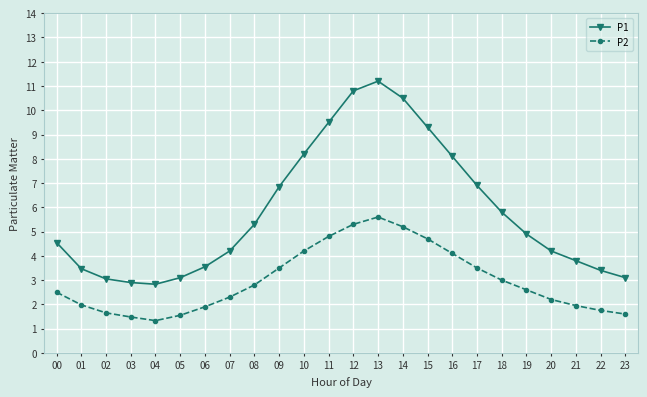

True or false: P2 and P1 cross at least once.

False